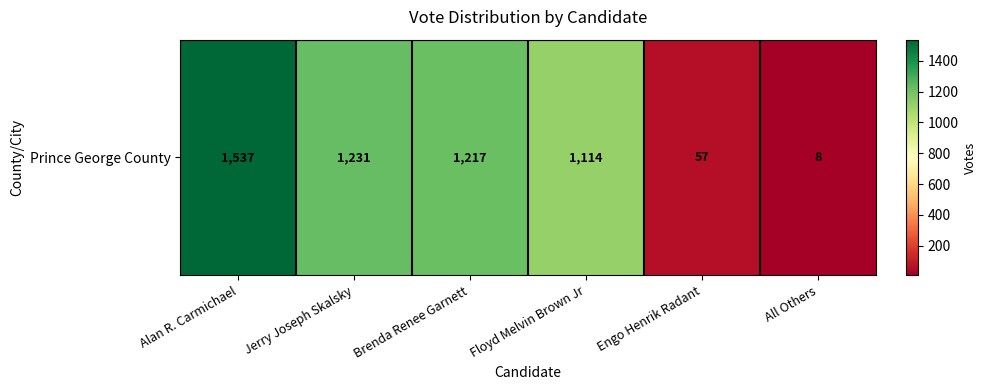

The value at Brenda Renee Garnett is 1217. True or false?

True